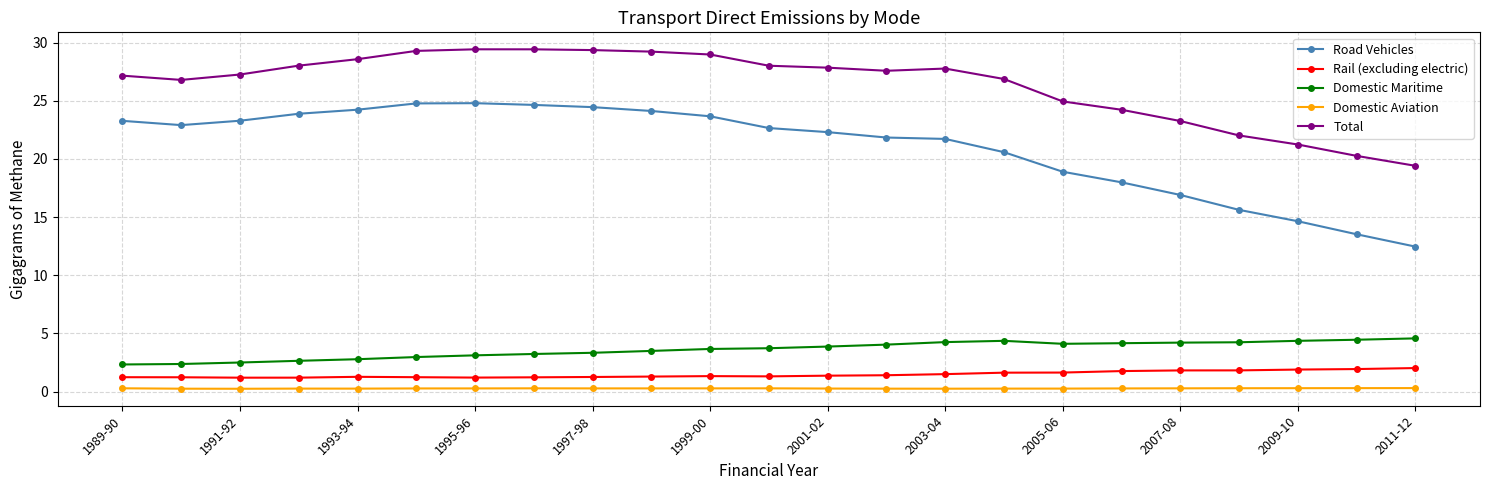

True or false: Rail (excluding electric) and Road Vehicles intersect in this chart.

False